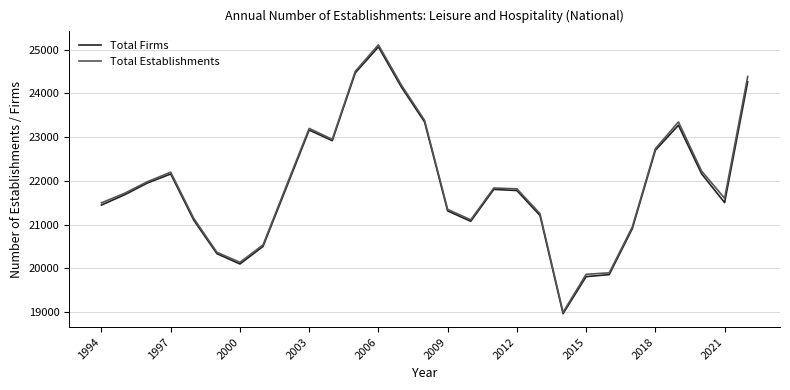

What is the greatest value displayed?

25110